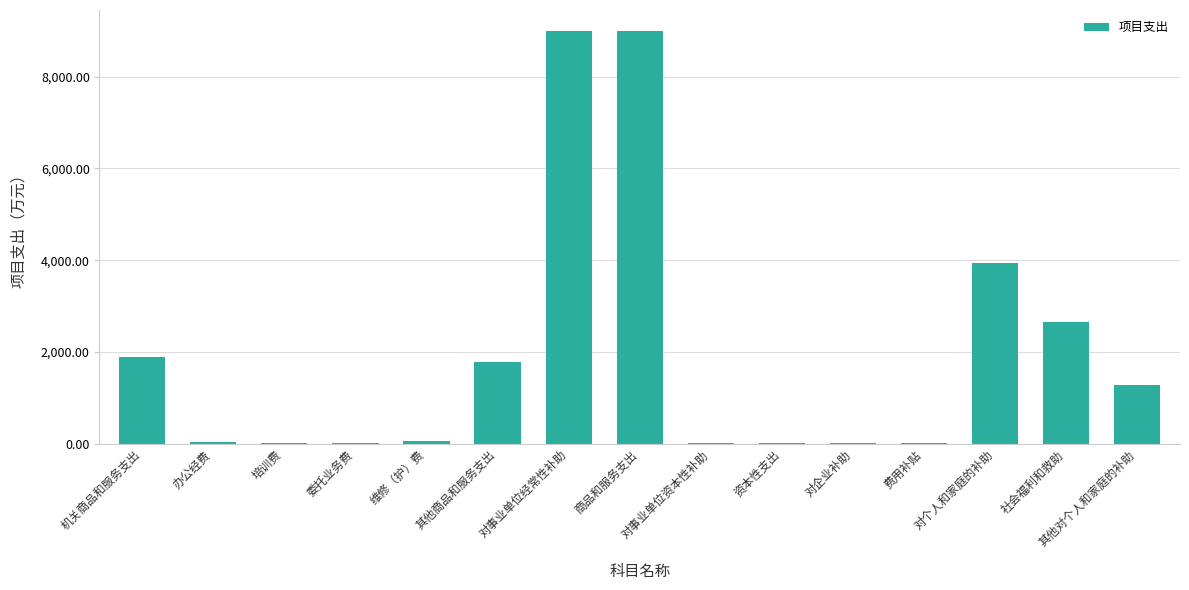

What is the maximum value shown in the chart?

9005.6